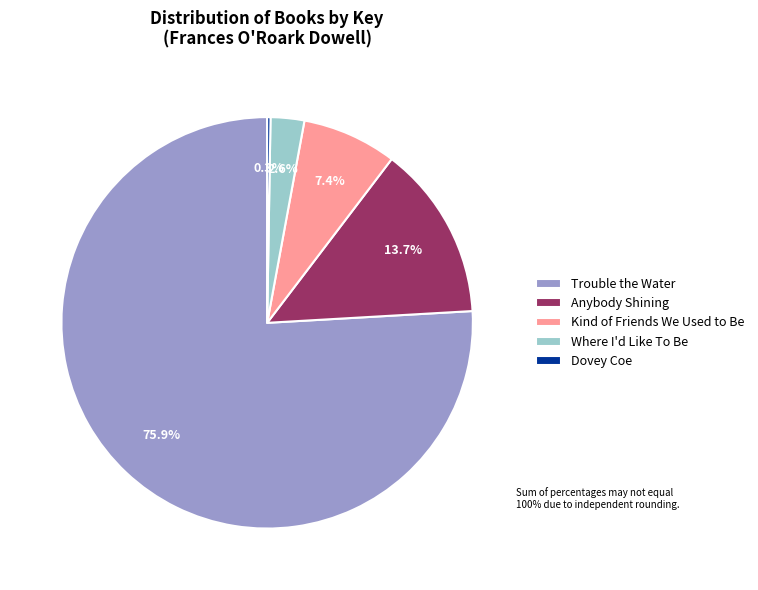

Do Trouble the Water and Anybody Shining together represent more than half of the pie?

Yes